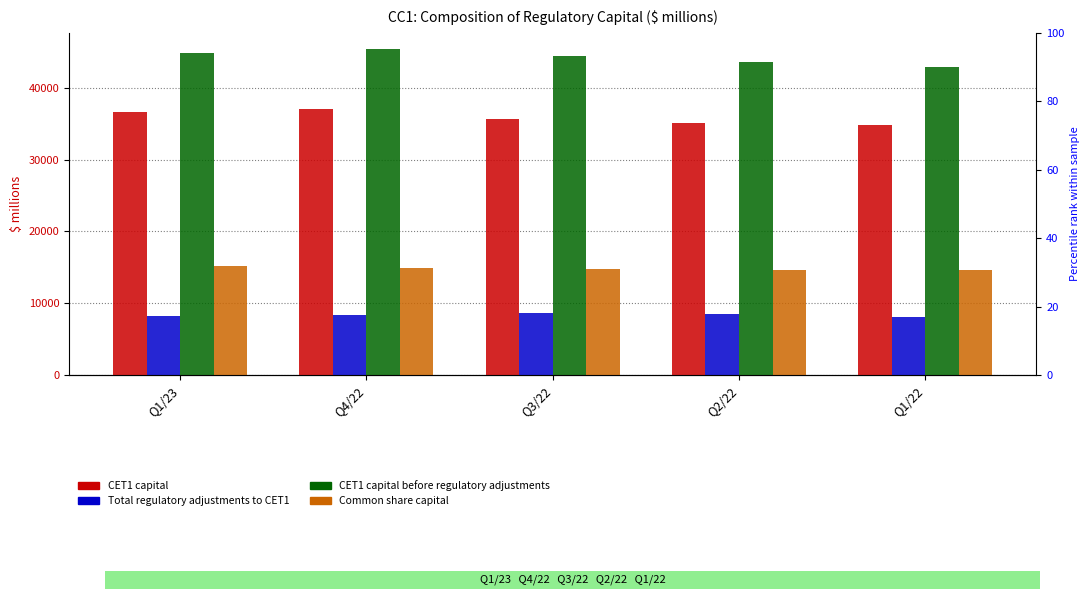

What value does the CET1 capital before regulatory adjustments series have at Q1/22?

42894